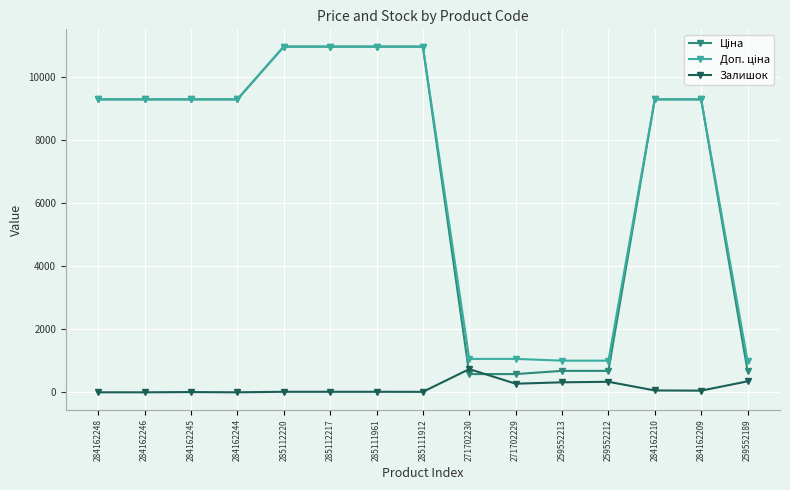

Is it true that Залишок equals 348.0 at 259552189?

True